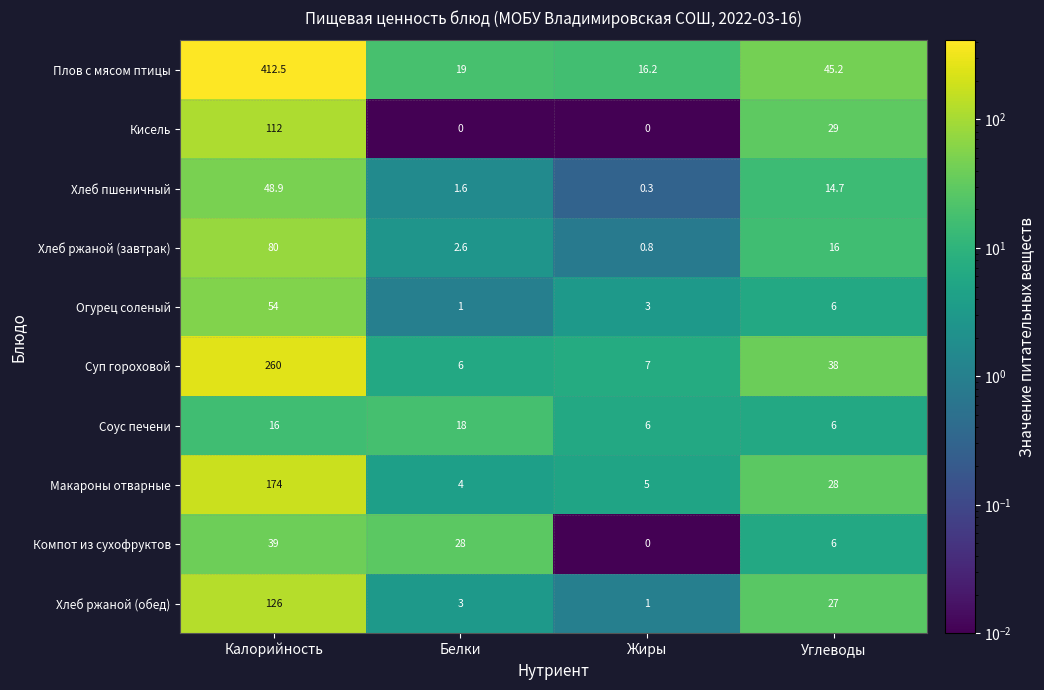

The Суп гороховой series shows 11.4 at Жиры. True or false?

False